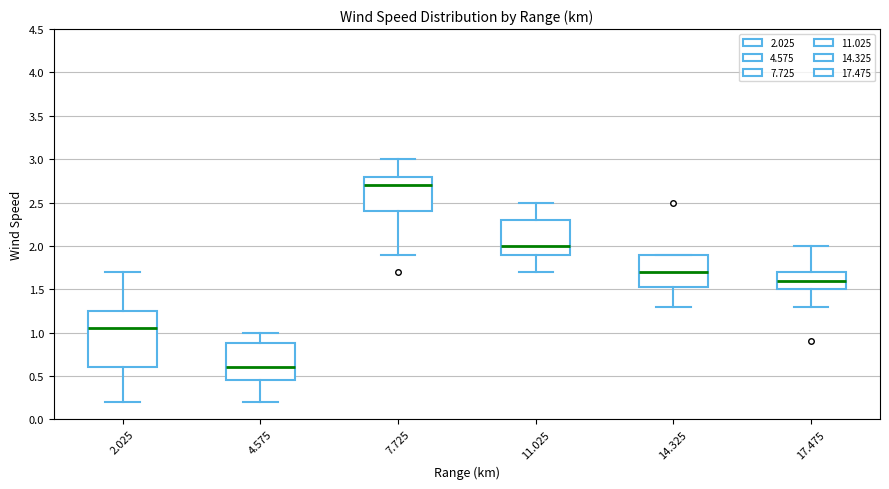

Reading left to right, read every box against the y-axis: the position of its median line, the range the box covers, and the ends of its whiskers. The values are not printed on the chart, so give them approximately, as read against the axis.

2.025: median 1.05, box 0.60 to 1.25, whiskers 0.20 to 1.70
4.575: median 0.60, box 0.45 to 0.90, whiskers 0.20 to 1.00
7.725: median 2.70, box 2.40 to 2.80, whiskers 1.90 to 3.00
11.025: median 2.00, box 1.90 to 2.30, whiskers 1.70 to 2.50
14.325: median 1.70, box 1.55 to 1.90, whiskers 1.30 to 1.90
17.475: median 1.60, box 1.50 to 1.70, whiskers 1.30 to 2.00